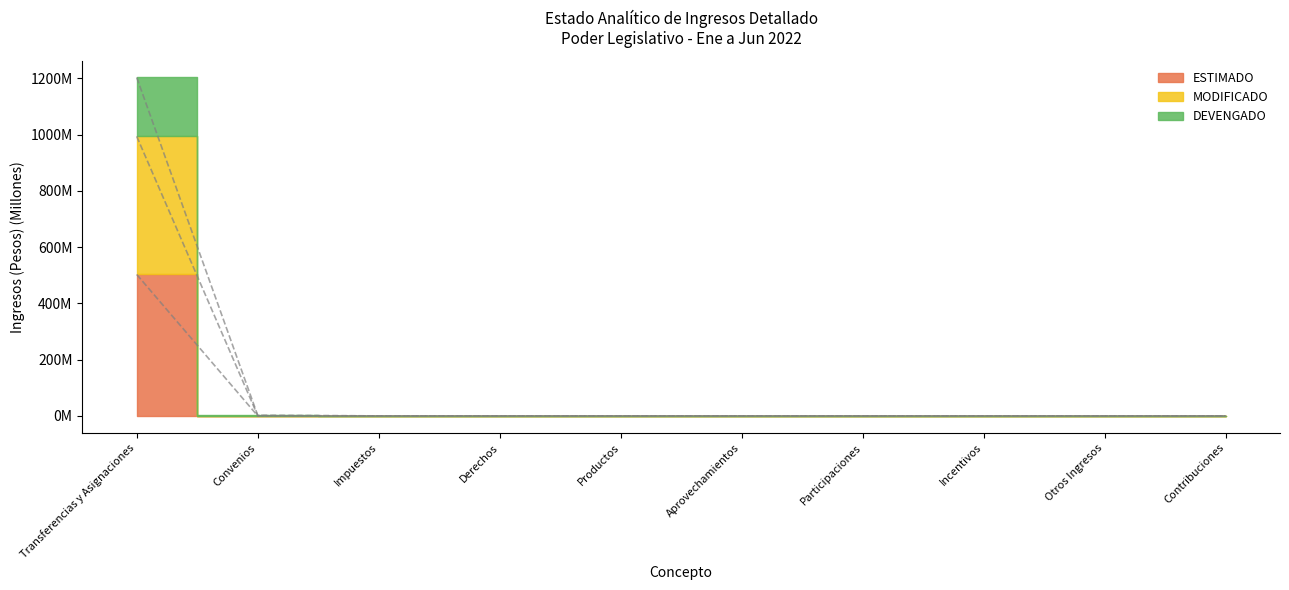

True or false: ESTIMADO and MODIFICADO intersect in this chart.

False